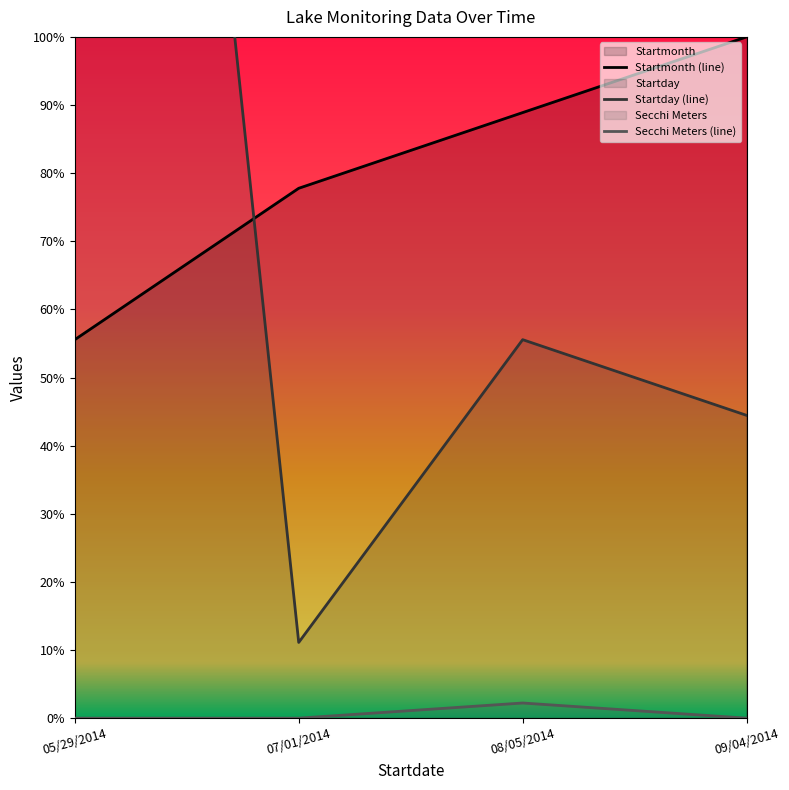

What is the minimum value for Startday?

0.1